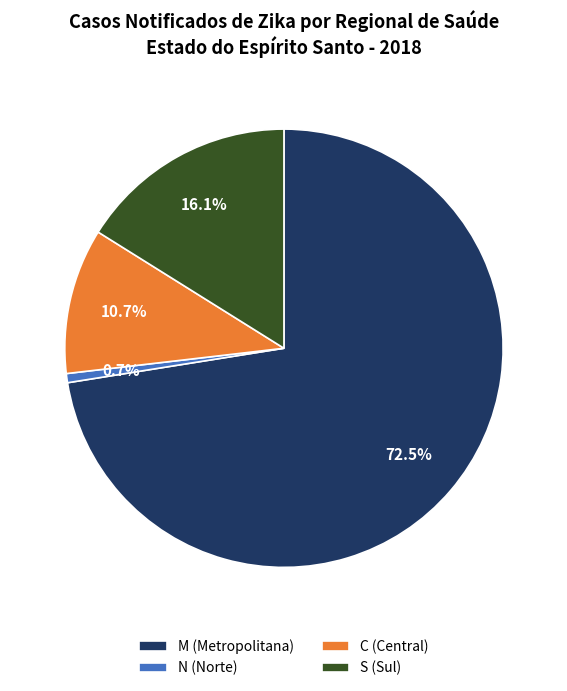

Rank the categories by value from highest to lowest.

M, S, C, N